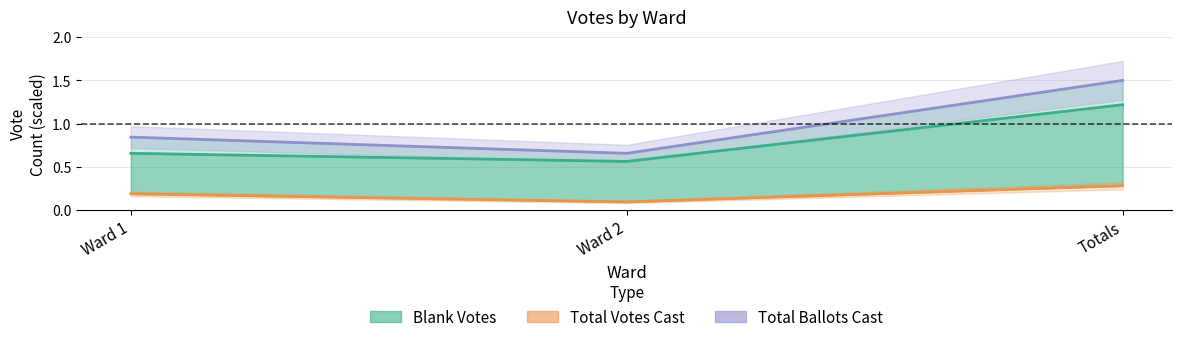

True or false: Total Ballots Cast has a value of 0.7 at Ward 2.

True